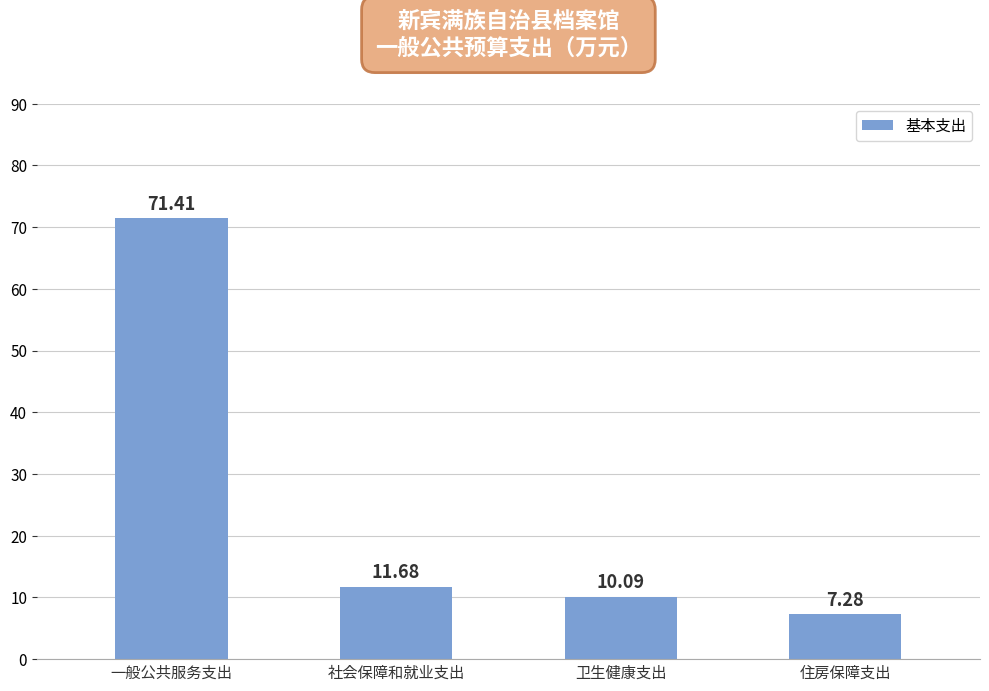

Does the chart contain stacked bars?

No